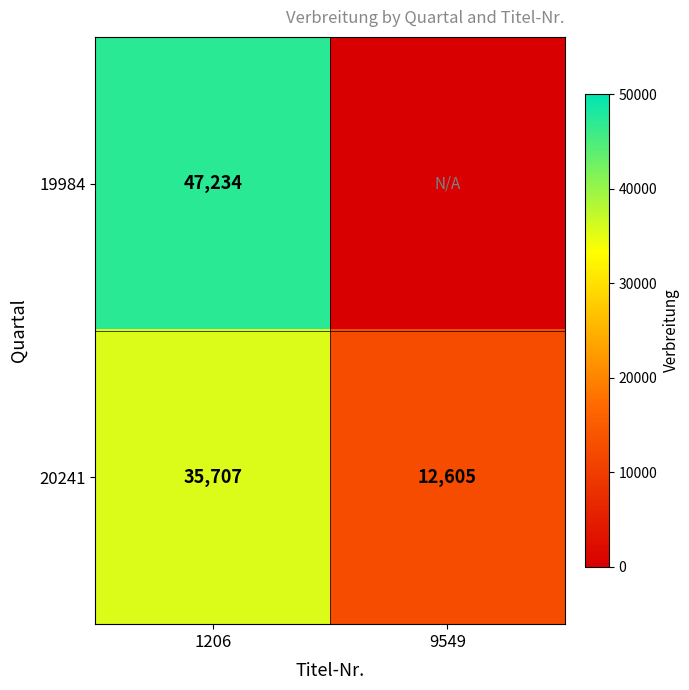

Rank the series at 1206 from lowest to highest value.

20241, 19984